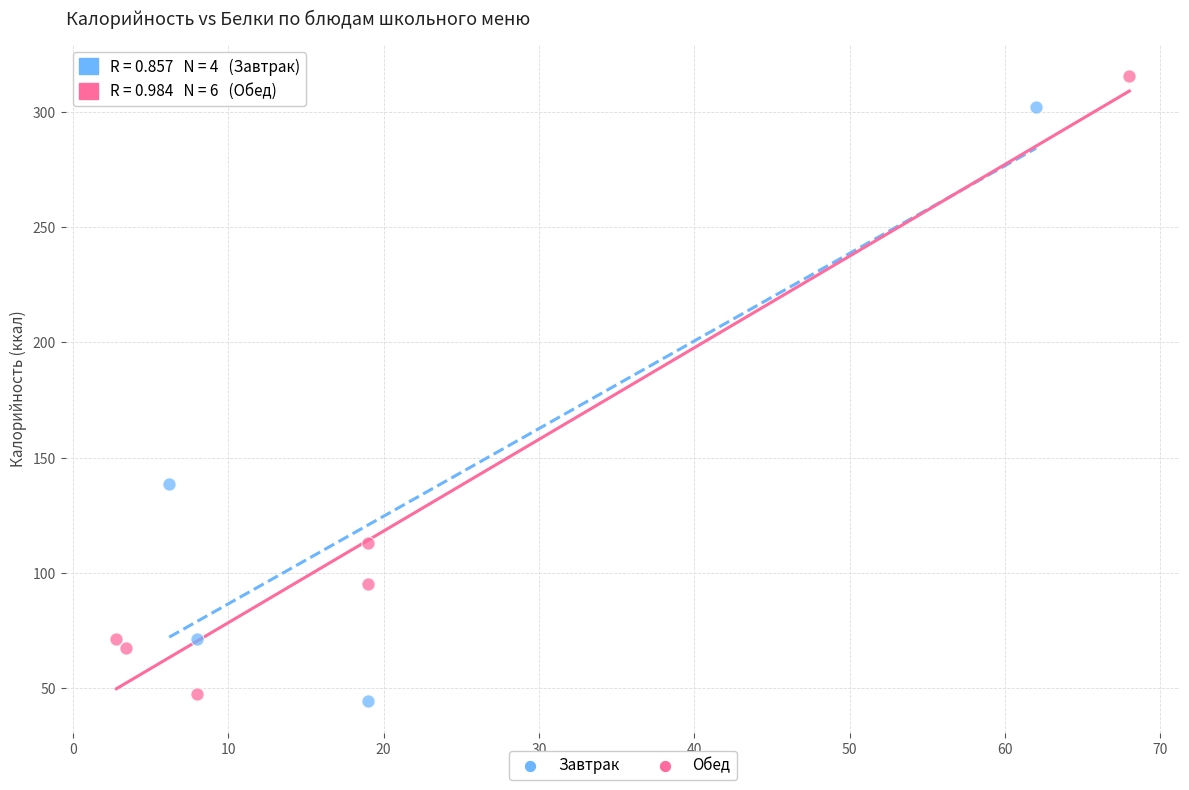

What are all the series names shown in the legend?

Завтрак, Обед